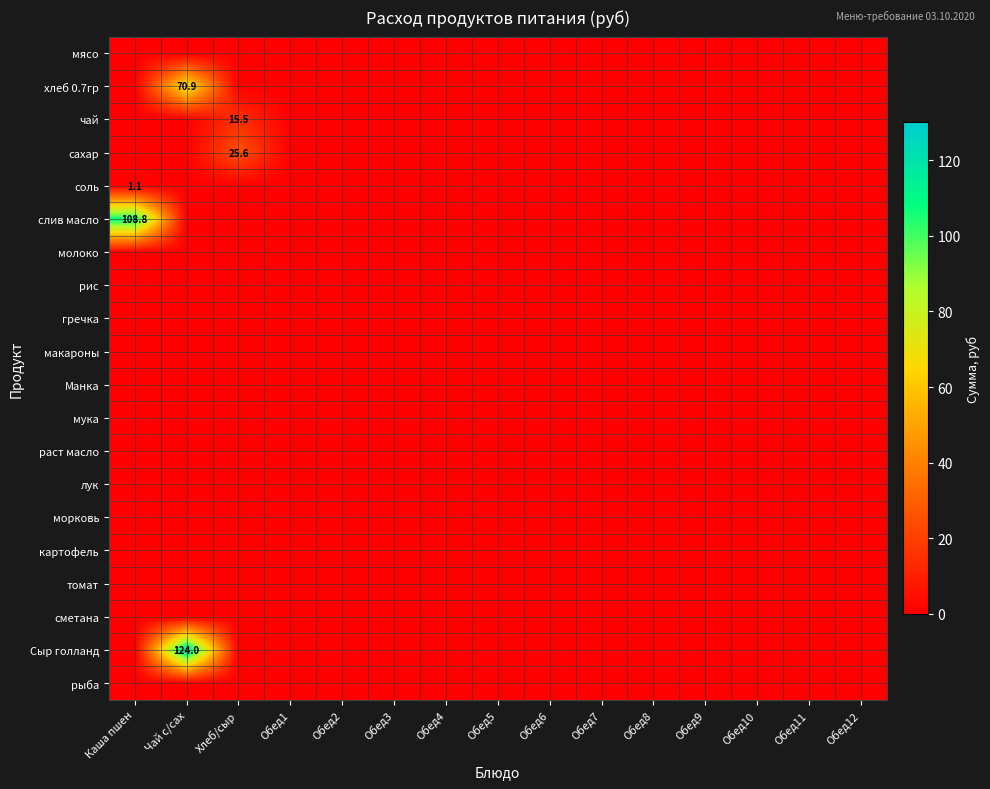

At which label does мука reach its minimum?

Каша пшен